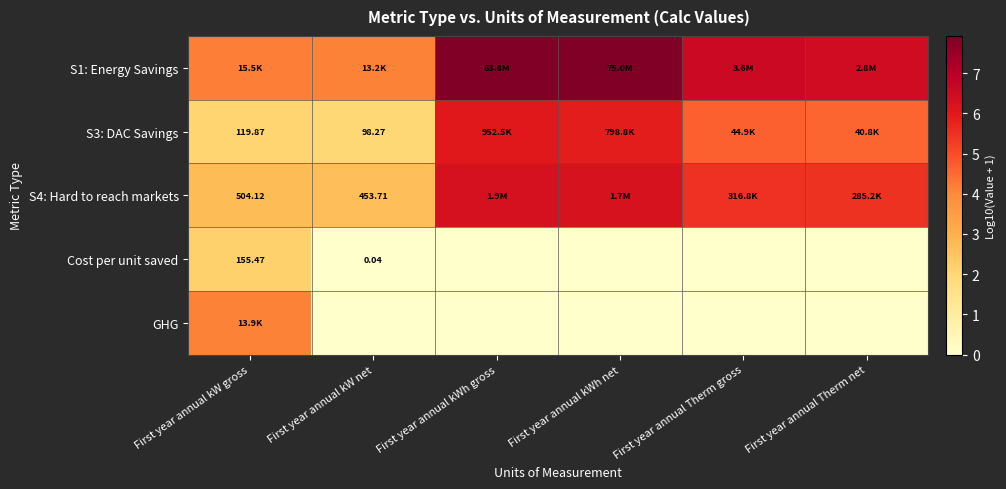

Read the S3: DAC Savings value at First year annual Therm net.

4.6